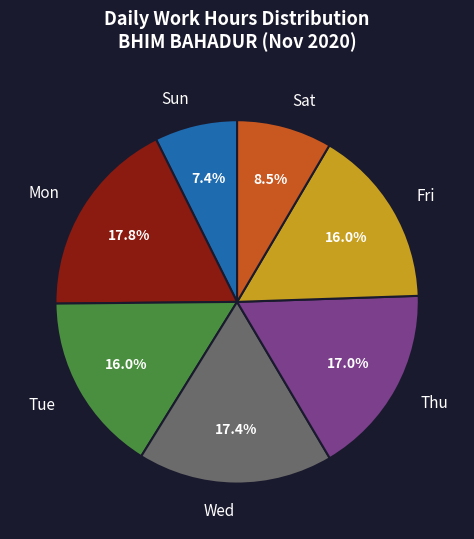

Which slice is the smallest?

Sun